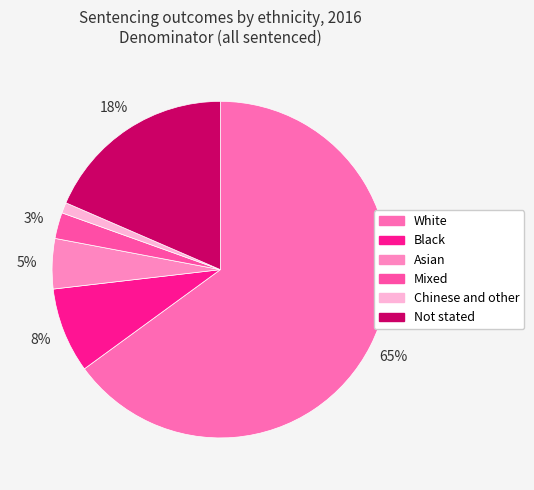

To the nearest percent, what is the average slice percentage?

17%